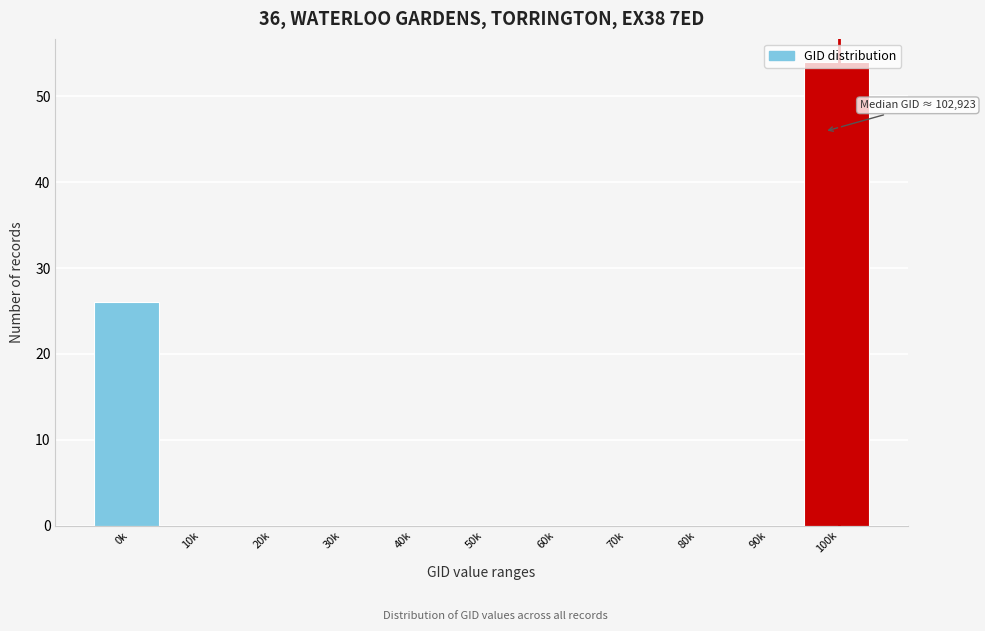

True or false: the data shows -35 at 20k.

False